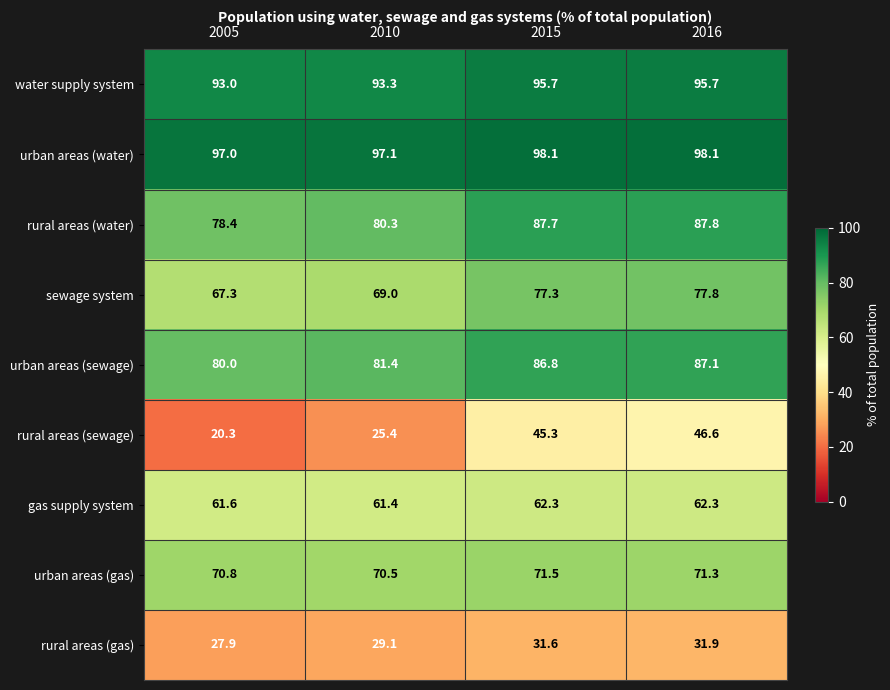

Rank the series at 2016 from highest to lowest value.

urban areas (water), water supply system, rural areas (water), urban areas (sewage), sewage system, urban areas (gas), gas supply system, rural areas (sewage), rural areas (gas)